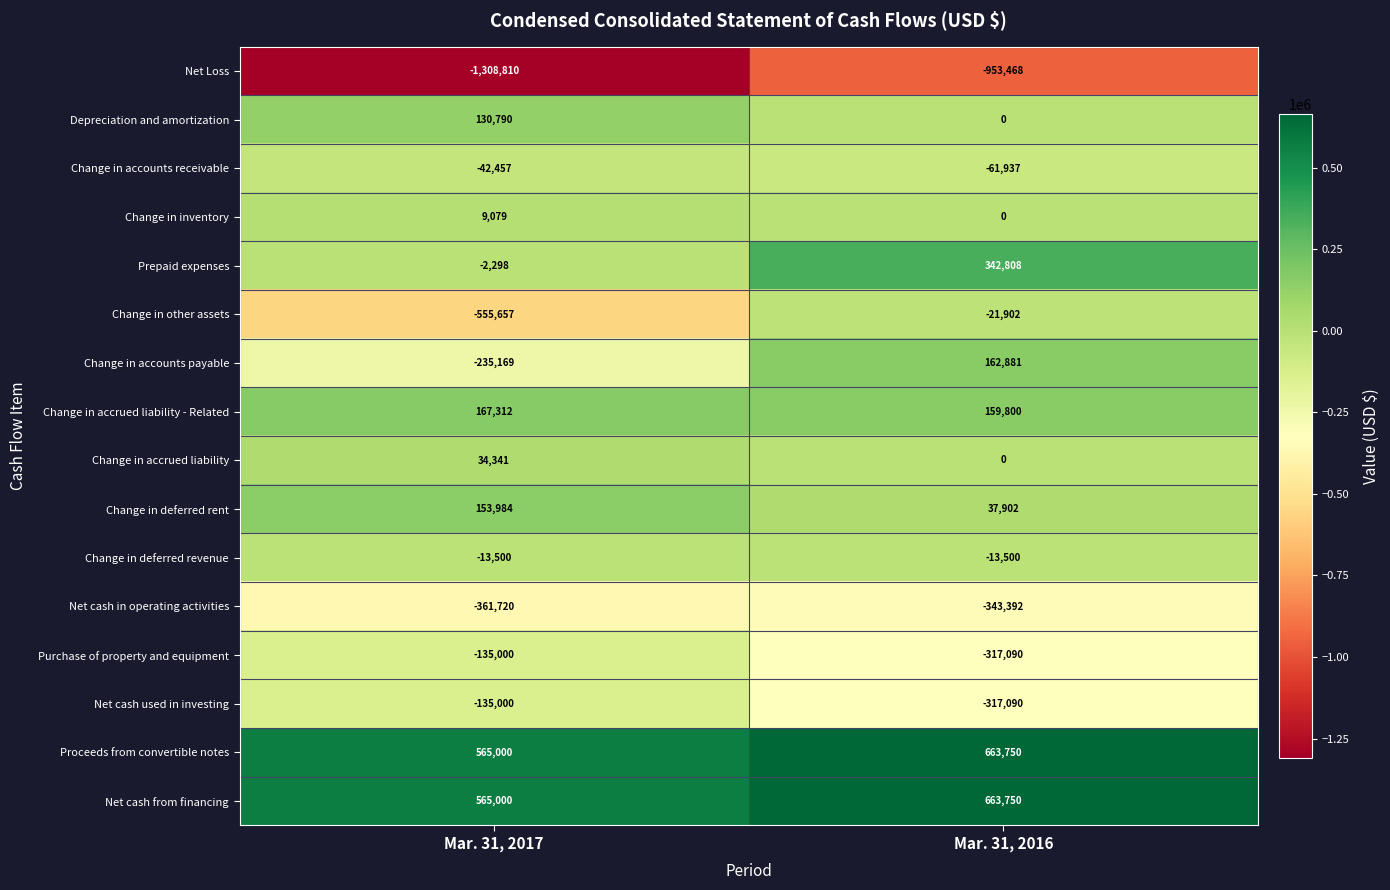

What is the approximate value of Change in inventory at Mar. 31, 2017?

9079